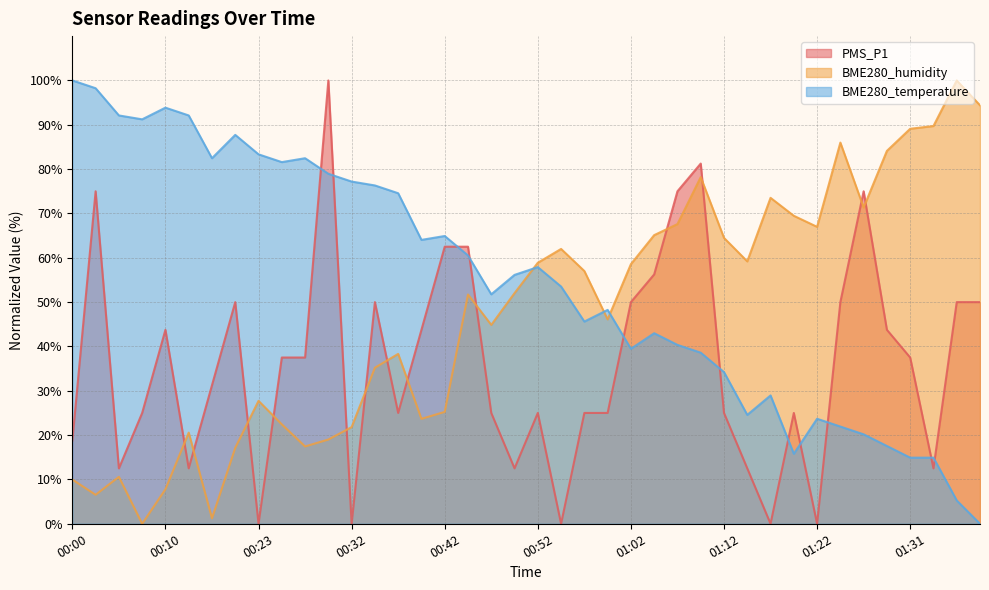

How many values in BME280_temperature are above zero?

39